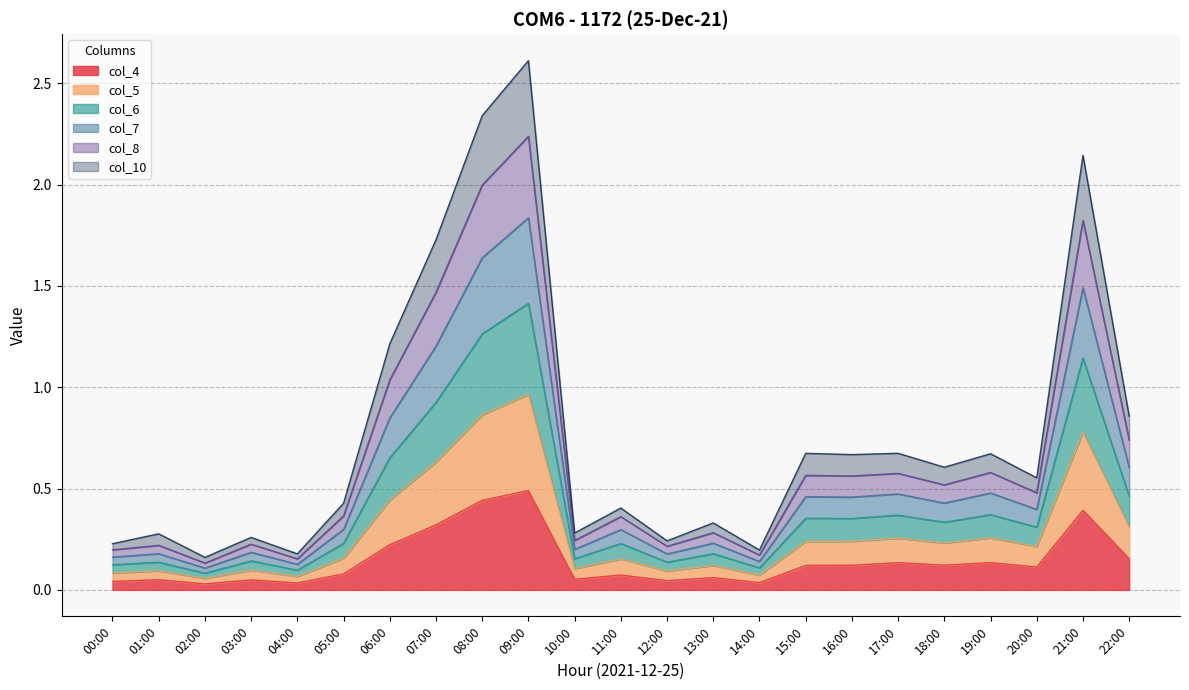

How many lines are shown in the chart?

6